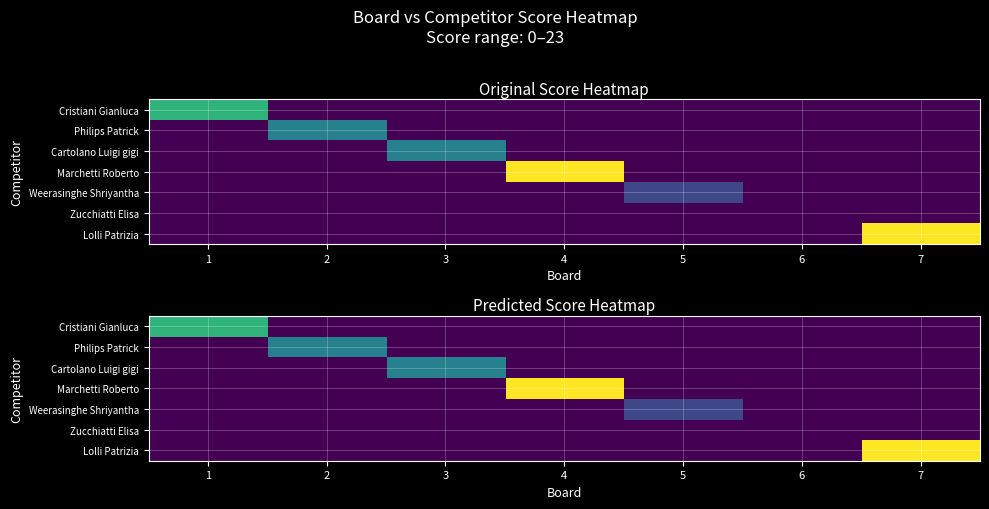

Which series has the largest range (max minus min)?

Marchetti Roberto